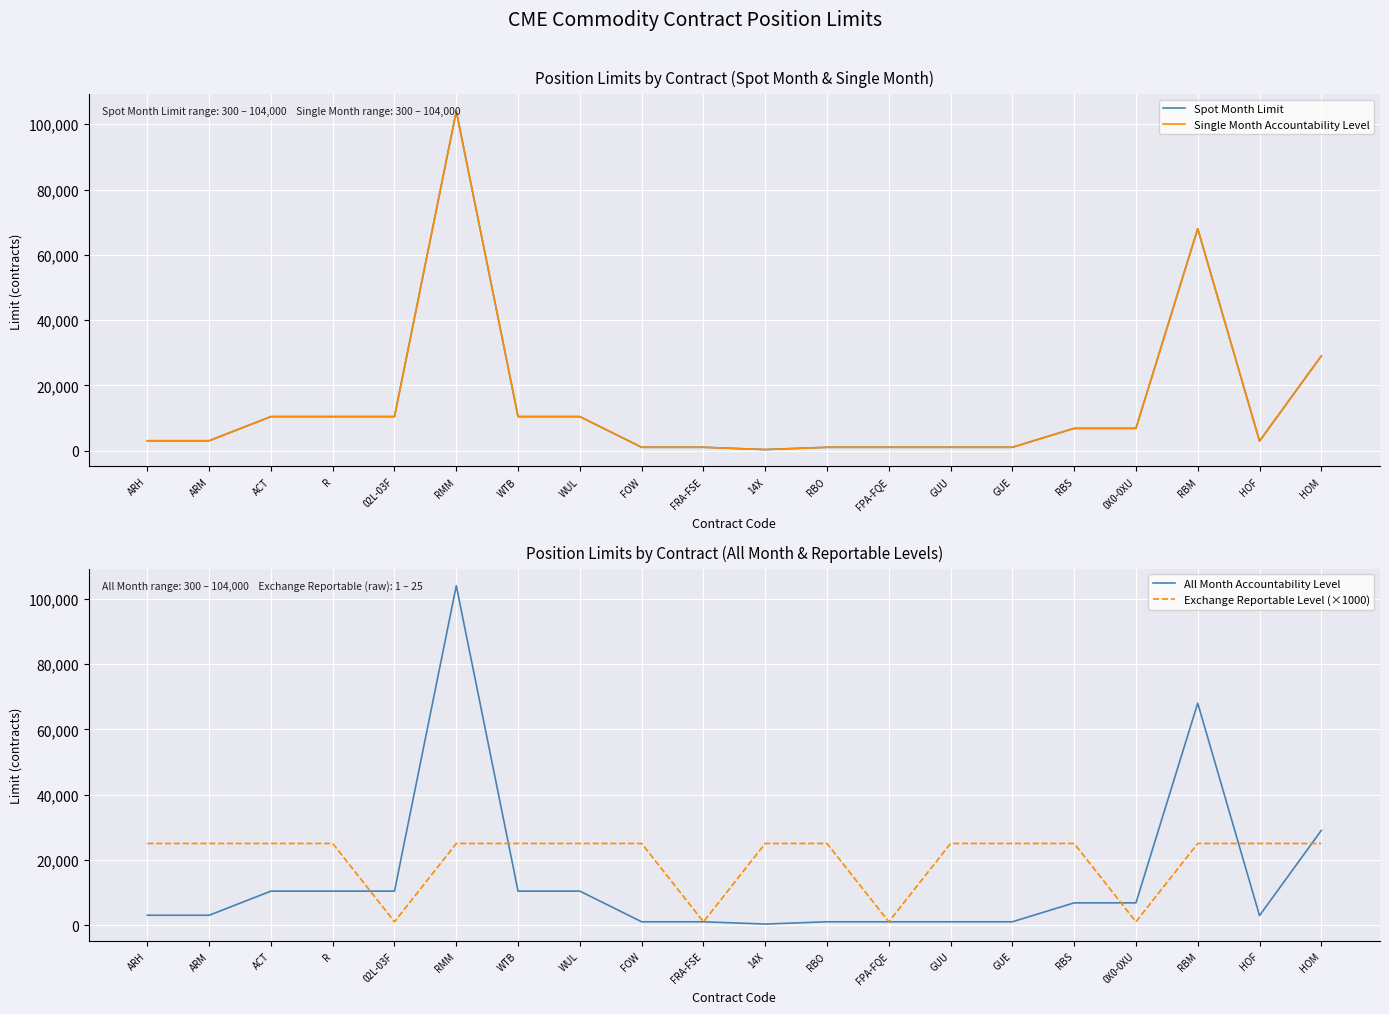

What is the sum of all Spot Month Limit values?

281800